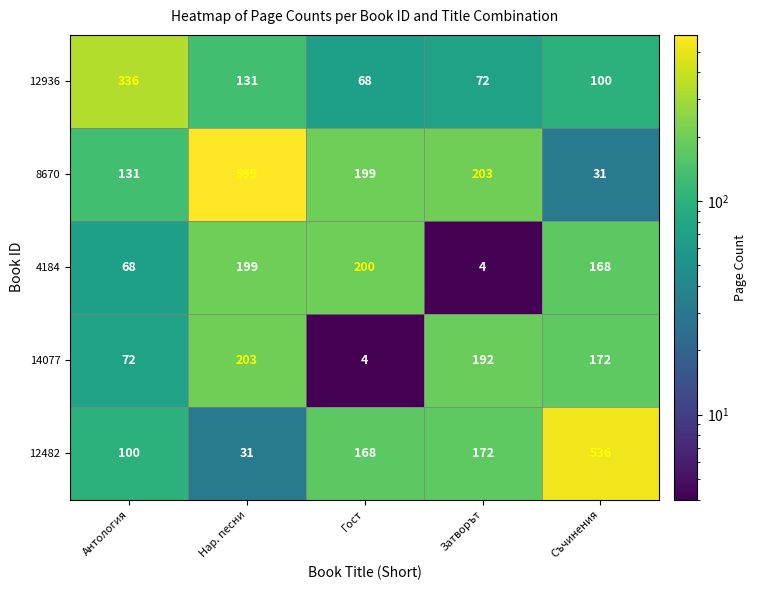

Rank the series by their maximum value, from highest to lowest.

8670, 12482, 12936, 14077, 4184